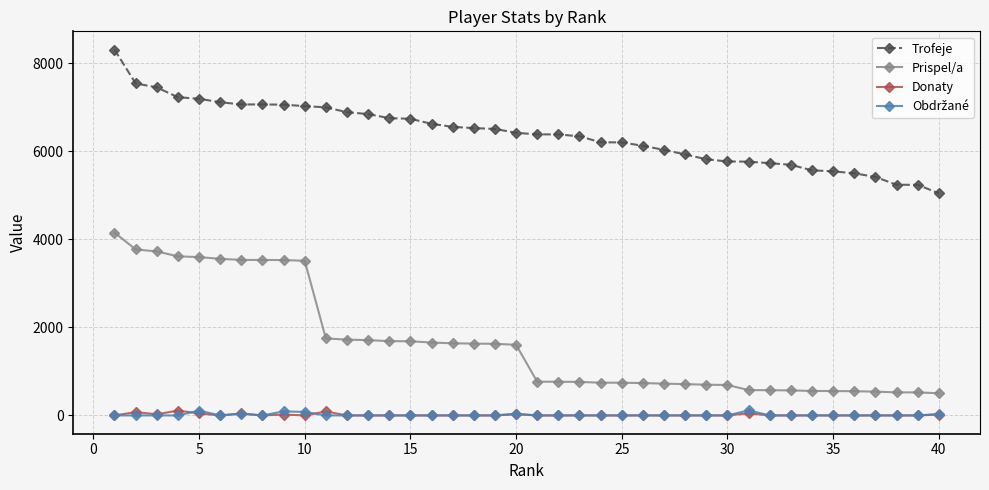

At how many categories does at least one series exceed 886?

40